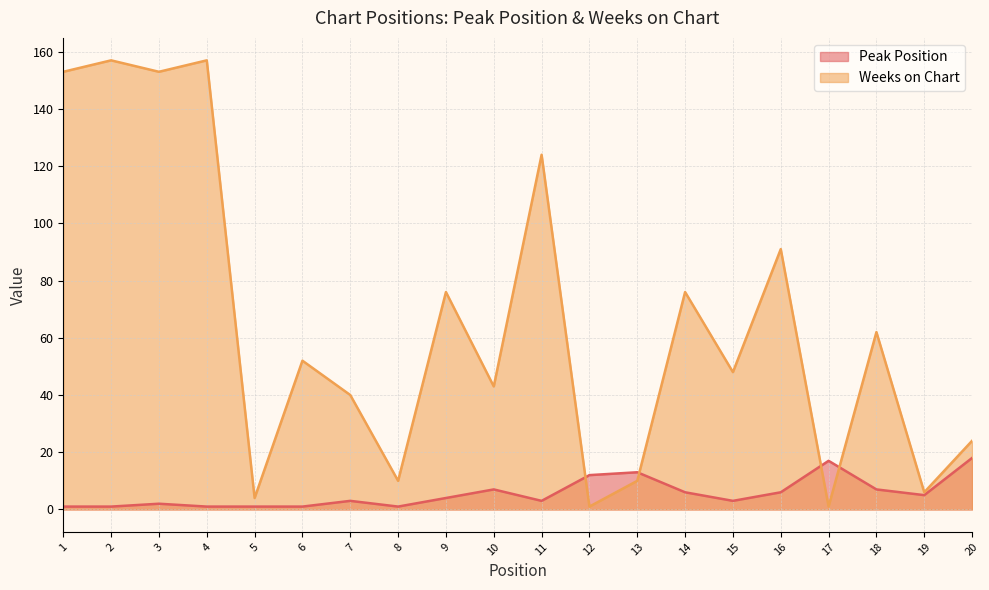

How many data points does each series have?

20